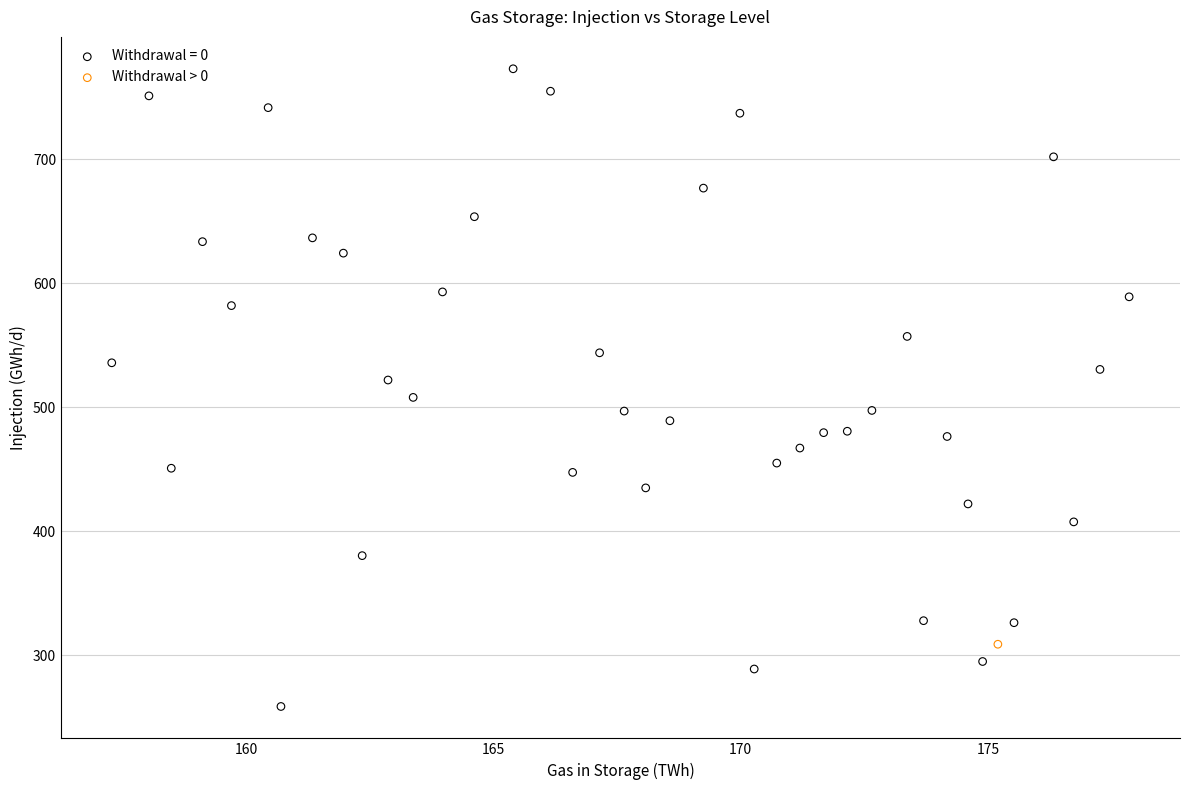

Which series reaches the maximum Y coordinate?

Withdrawal = 0